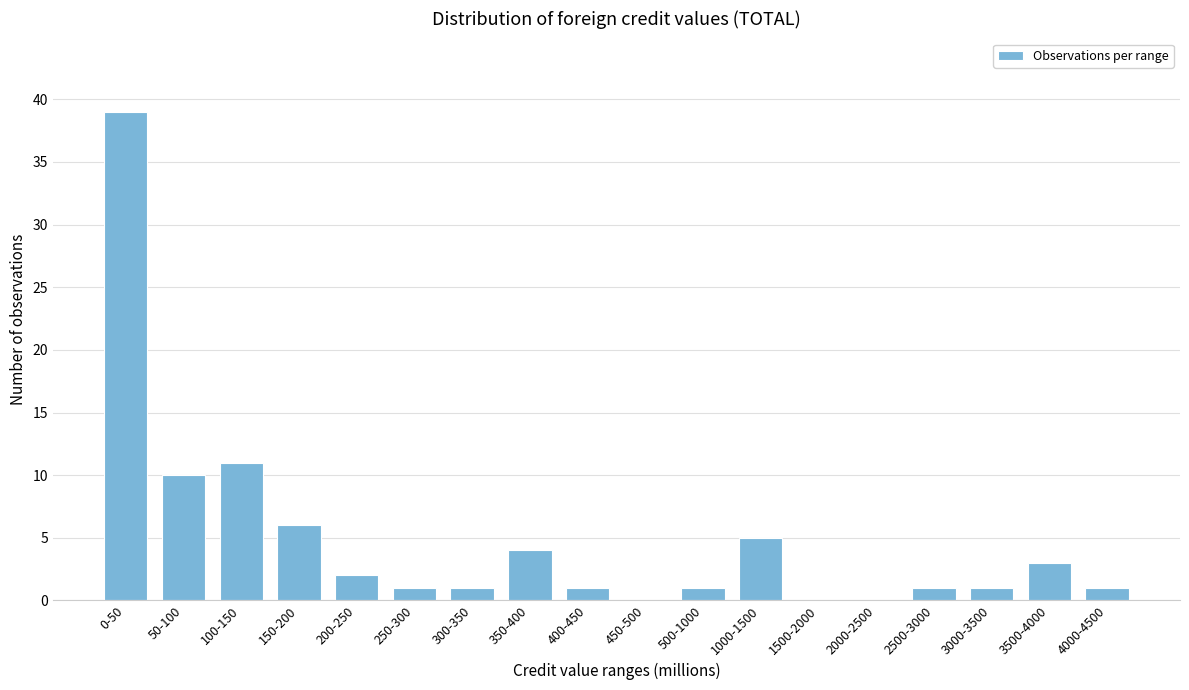

Reading right to left, list all the values displayed in this chart.

4000-4500=1	3500-4000=3	3000-3500=1	2500-3000=1	2000-2500=0	1500-2000=0	1000-1500=5	500-1000=1	450-500=0	400-450=1	350-400=4	300-350=1	250-300=1	200-250=2	150-200=6	100-150=11	50-100=10	0-50=39